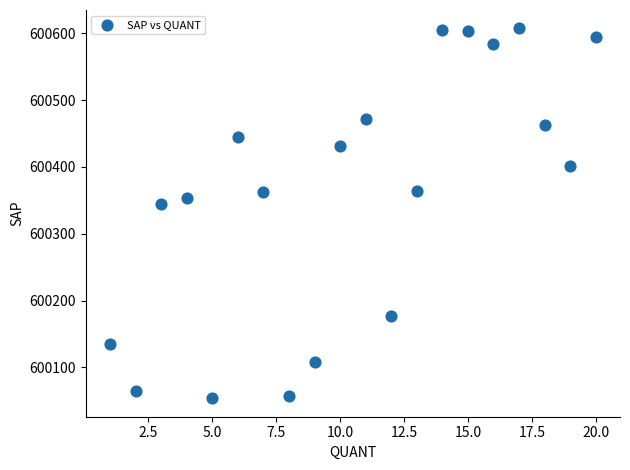

What is the range of Y values (max minus min)?

553